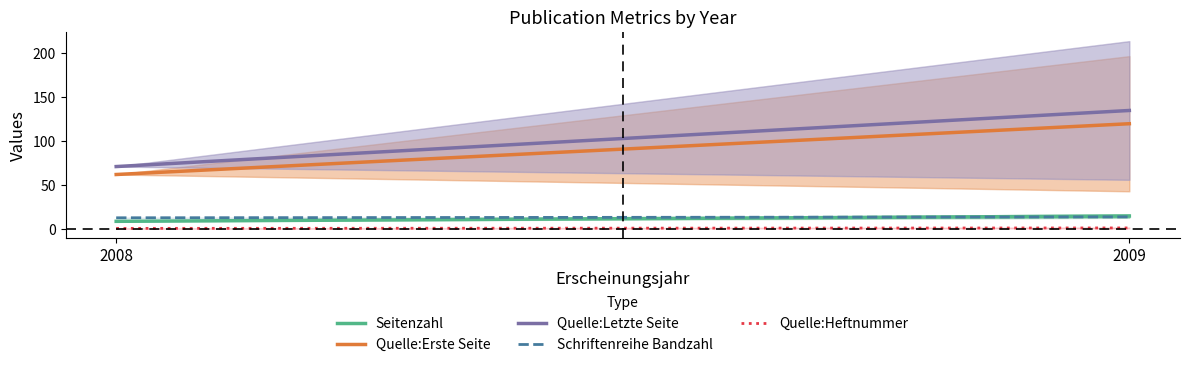

Reading right to left, extract all data points from this chart.

Seitenzahl: 15.0	9.0
Quelle:Erste Seite: 119.5	62.0
Quelle:Letzte Seite: 134.5	71.0
Schriftenreihe Bandzahl: 14.0	13.0
Quelle:Heftnummer: 1.5	1.0